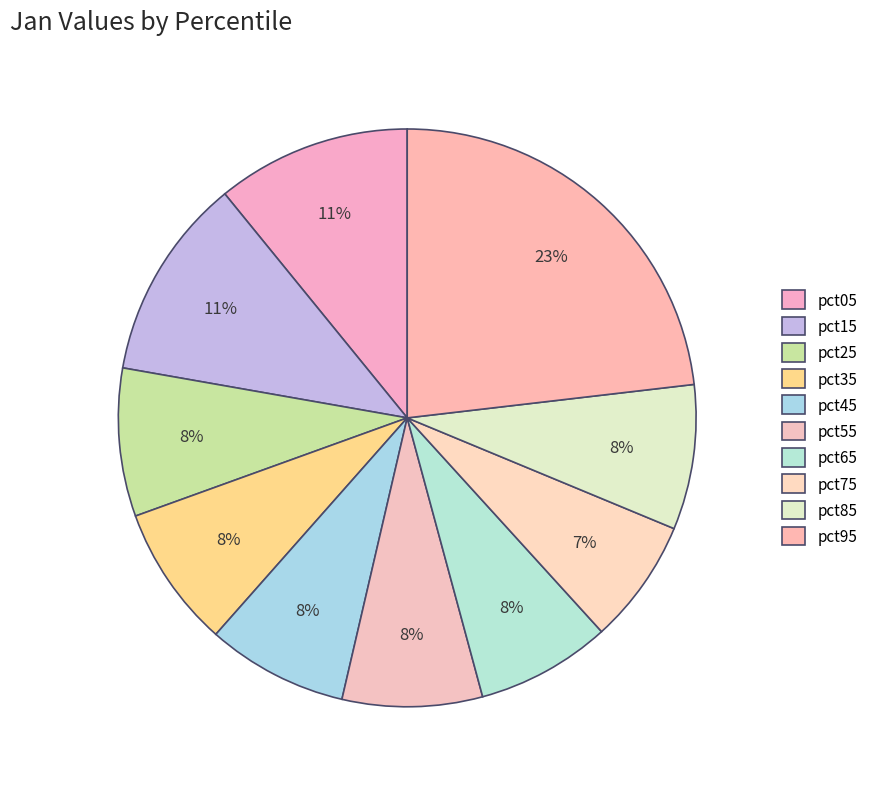

Is there a majority slice in this chart?

No